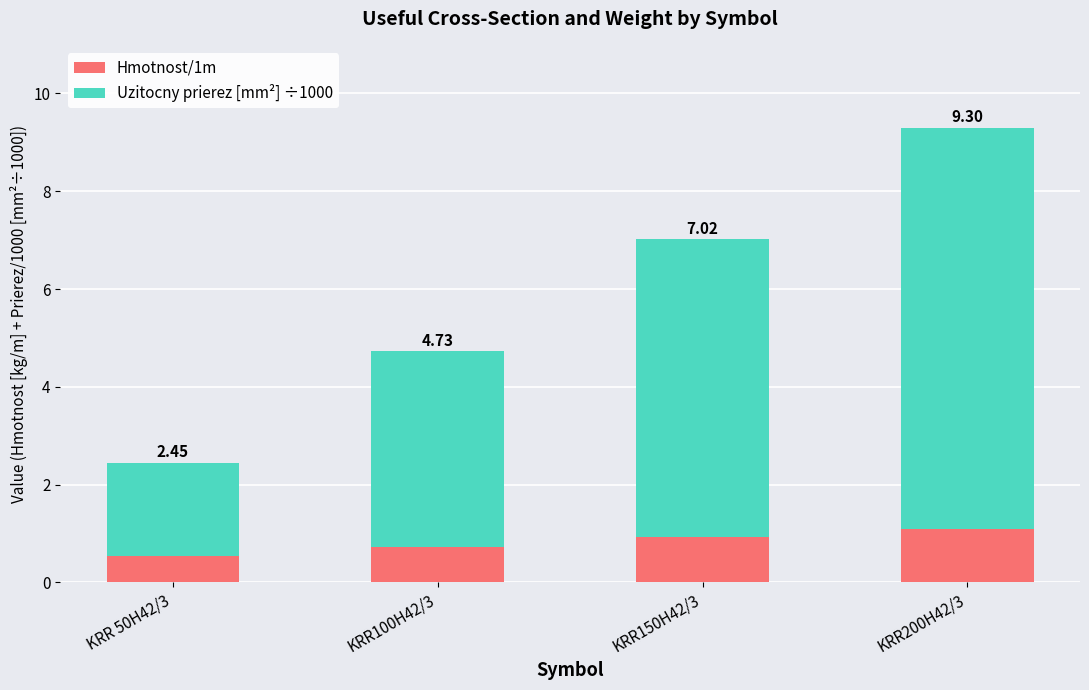

The Hmotnost/1m series shows 0.7 at KRR100H42/3. True or false?

True